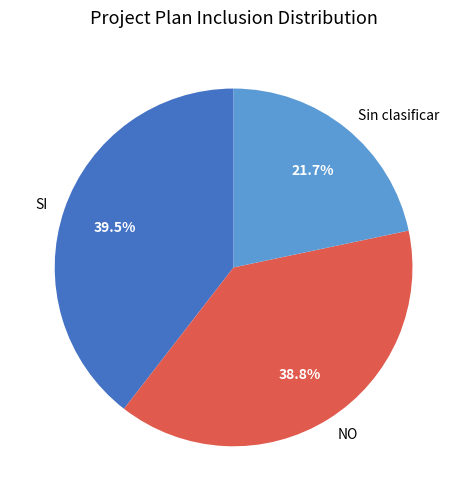

Rank the categories by value from highest to lowest.

SI, NO, Sin clasificar